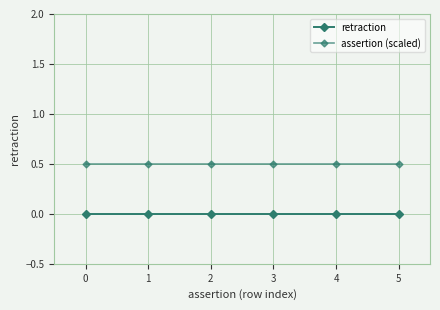

What is the sum of the assertion (scaled) values at 3 and 2?

1.0